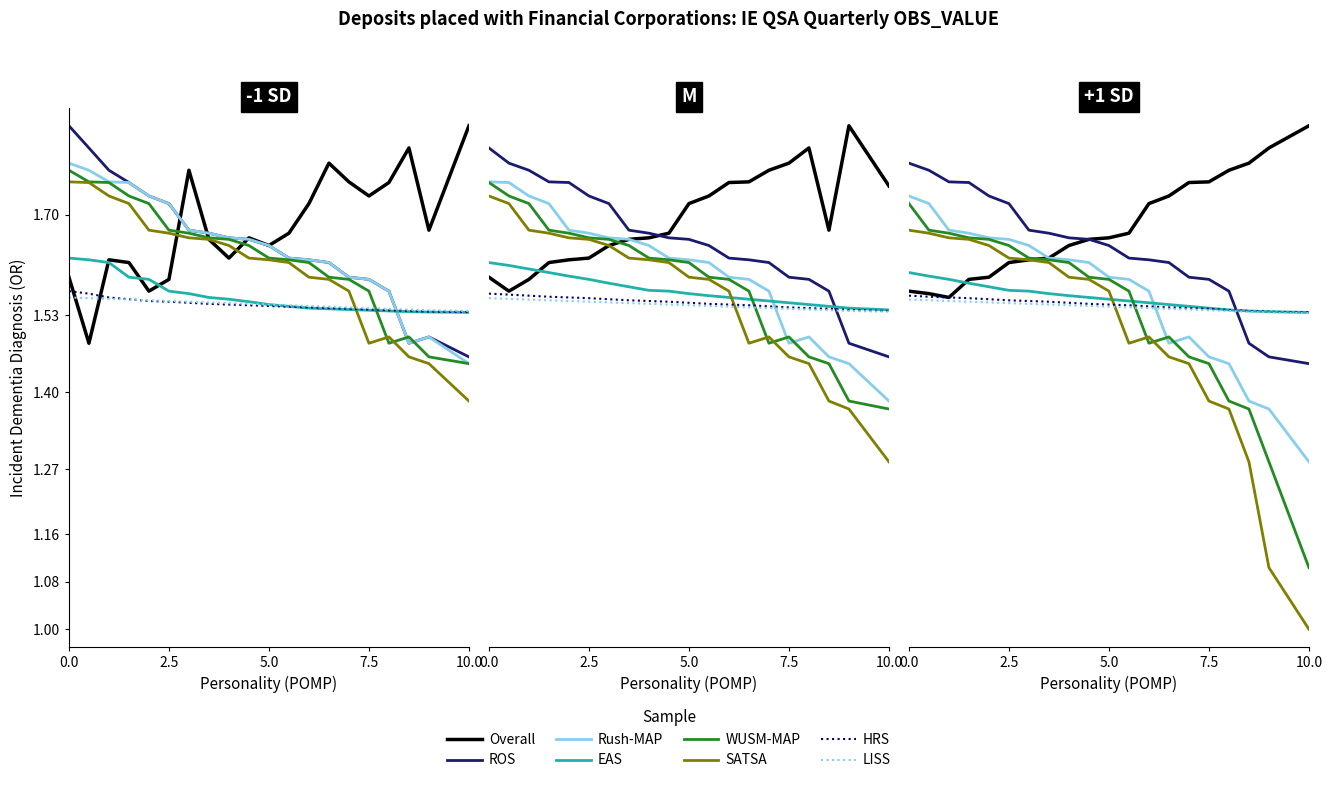

What is the difference between the second highest and second lowest values?

0.2